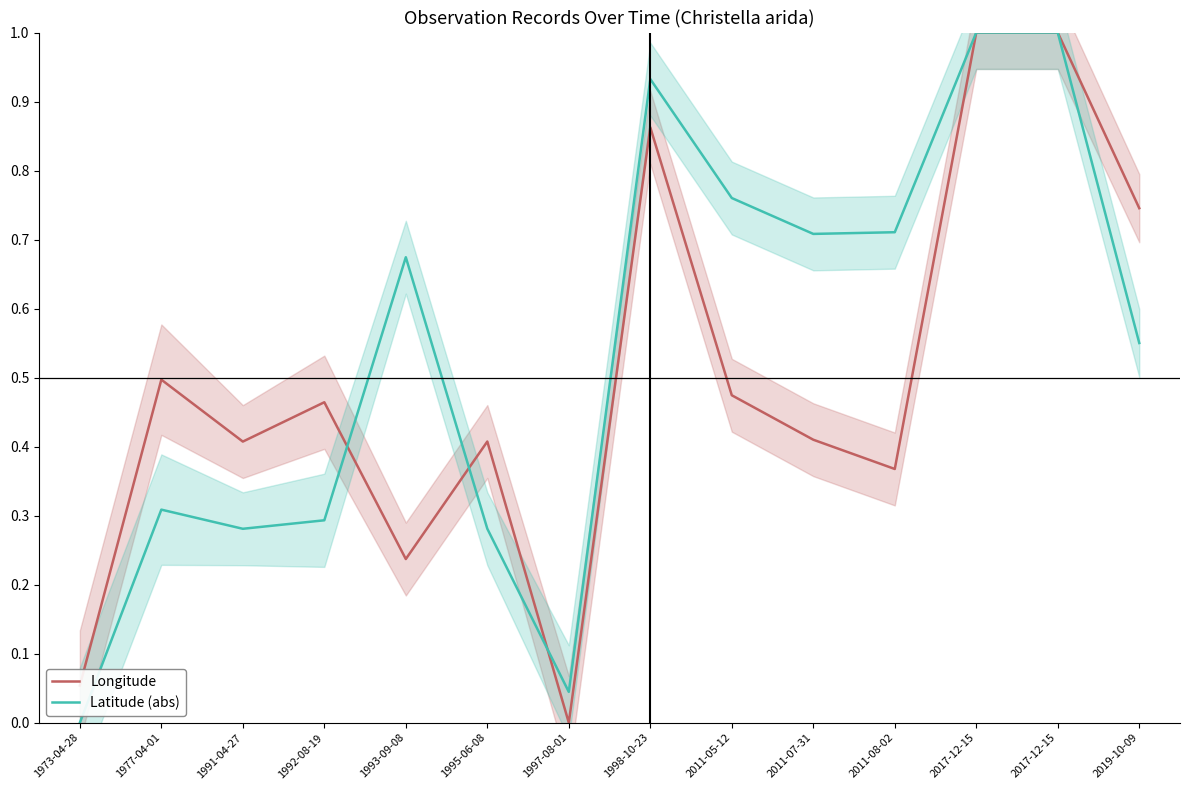

How many times do Latitude (abs) and Longitude cross each other?

3